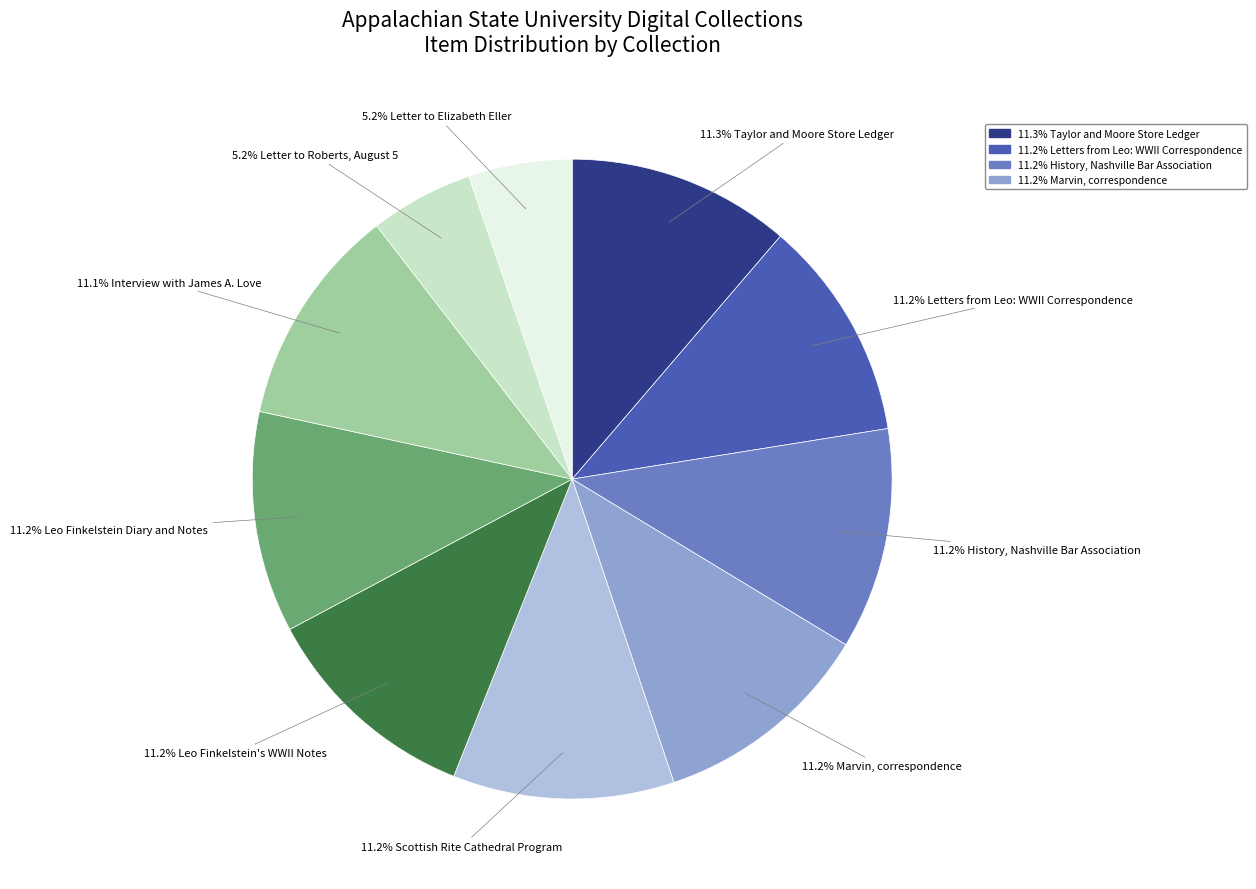

Does any single category account for the majority?

No